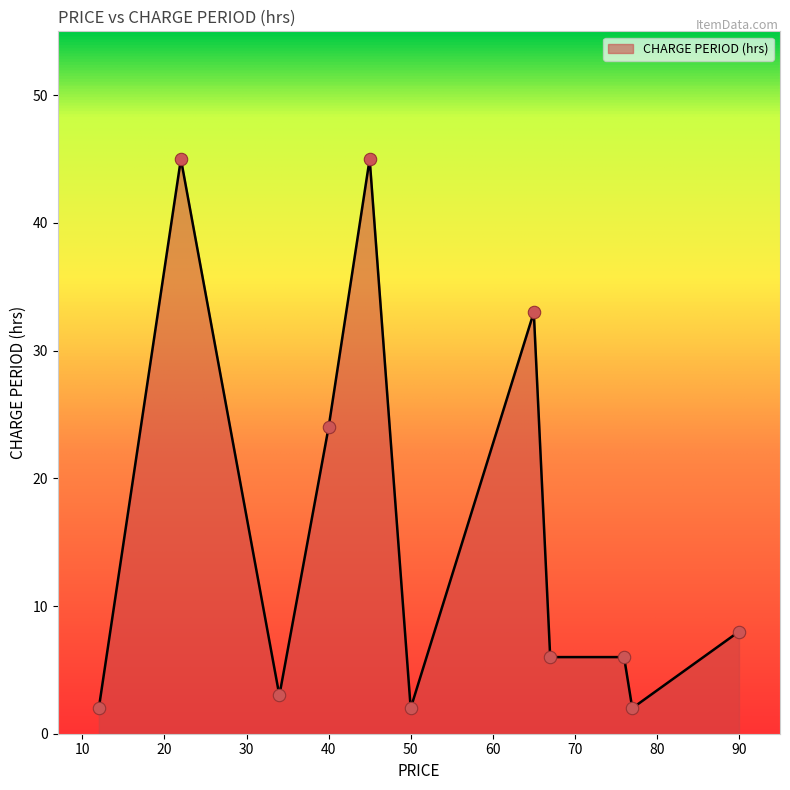

What is the greatest value displayed?

45